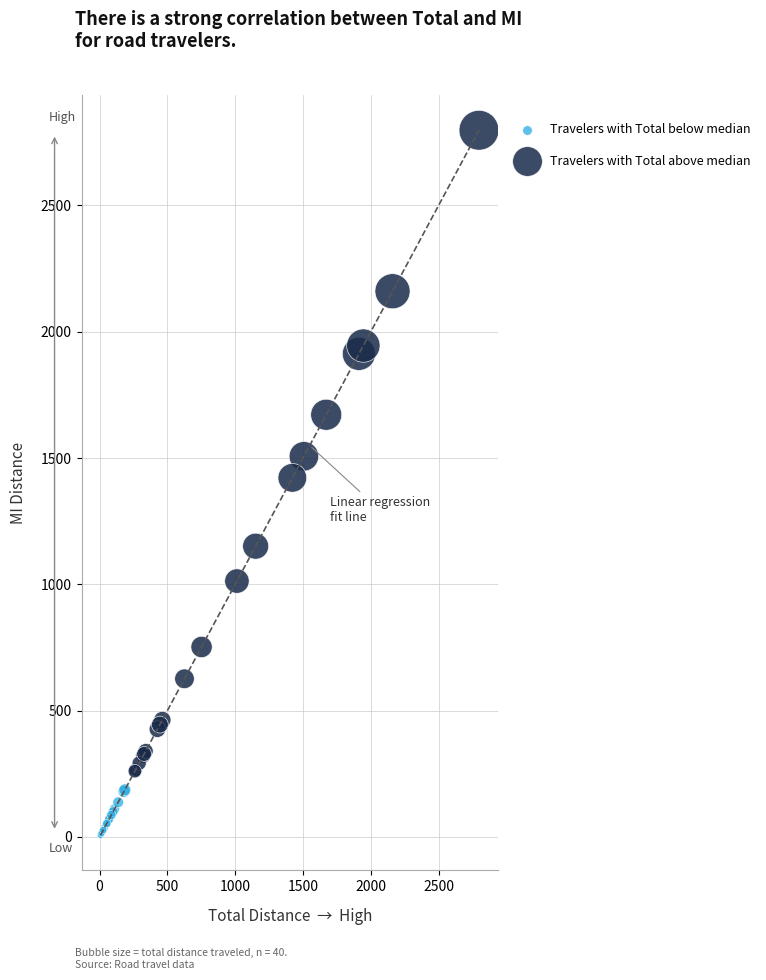

Which series reaches the minimum Y coordinate?

Travelers with Total below median